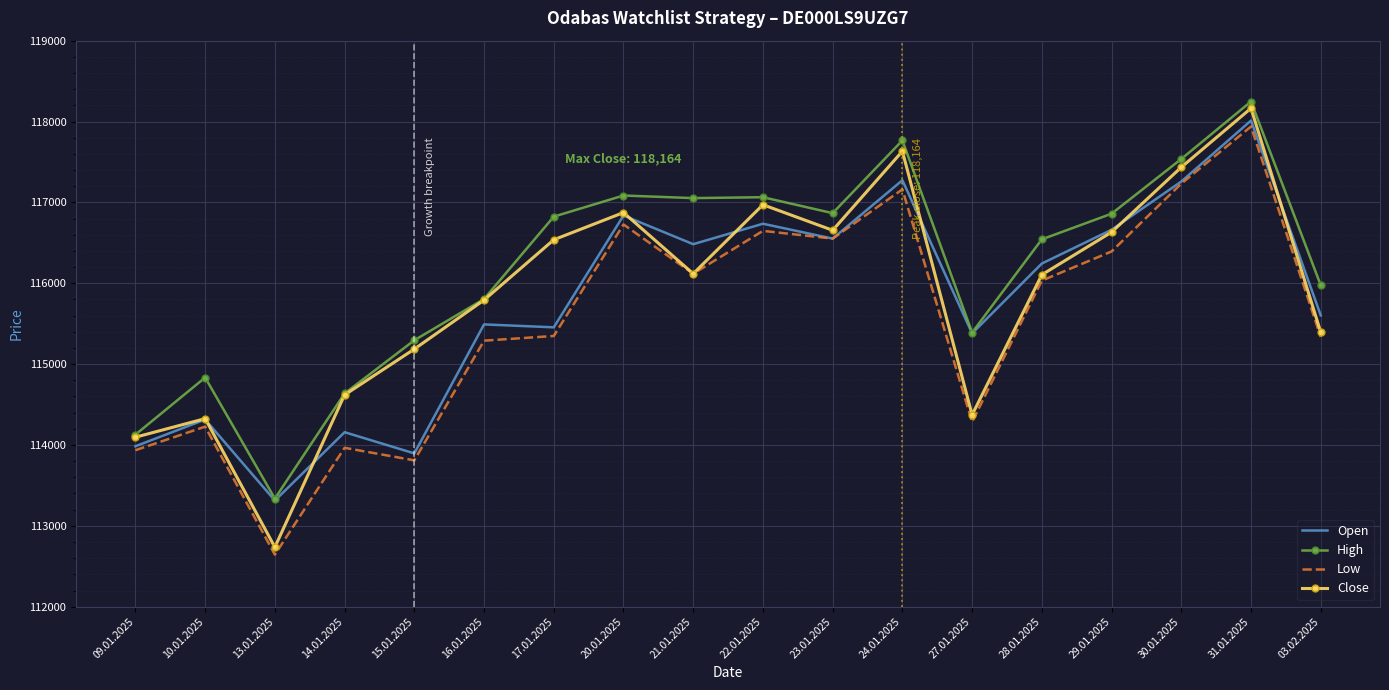

Read the Open value at 29.01.2025, to the nearest 10.

116660